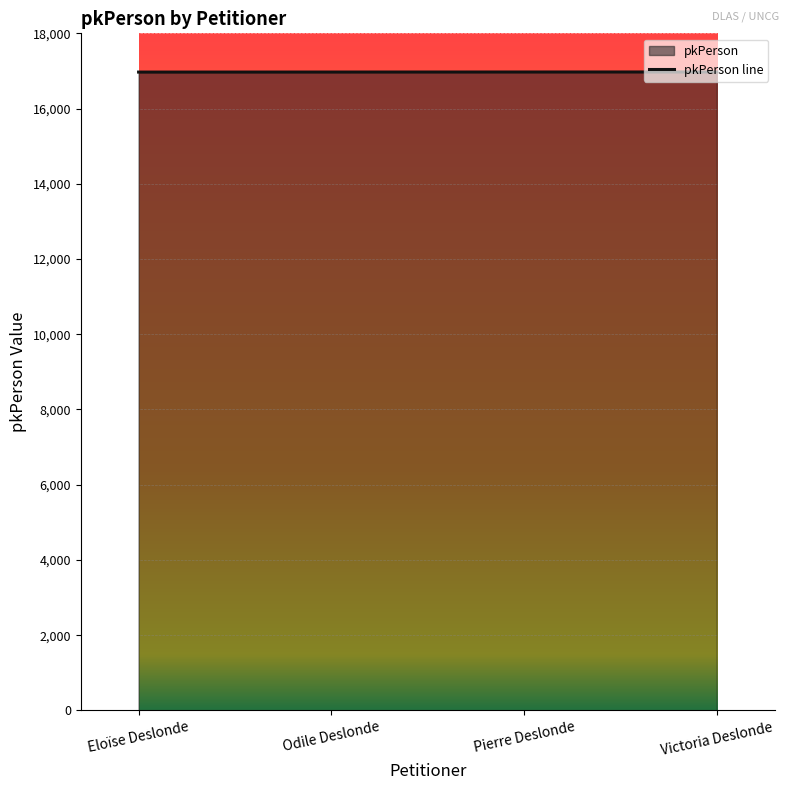

How many data points are less than 16972?

2